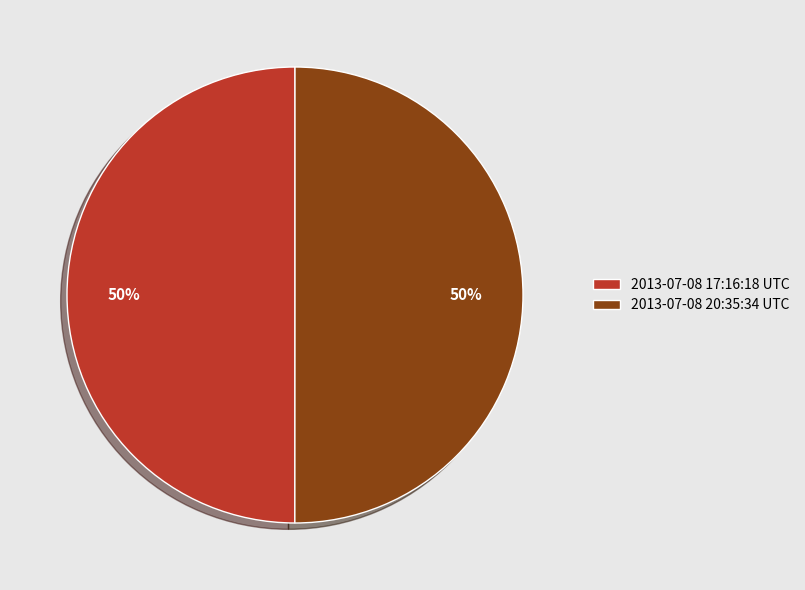

The 2013-07-08 17:16:18 UTC slice represents 50% of the pie. True or false?

True